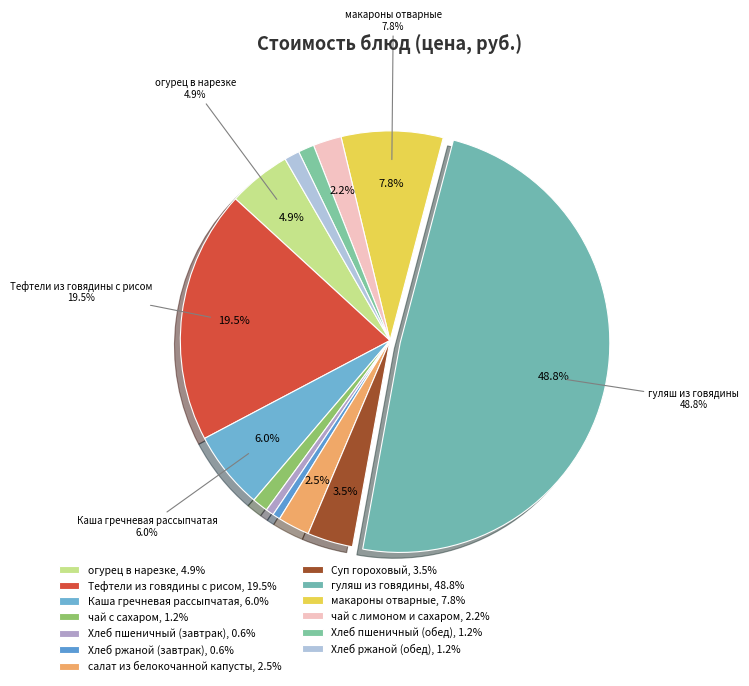

To the nearest percent, what is the combined percentage of Хлеб пшеничный (завтрак) and Тефтели из говядины с рисом?

20%